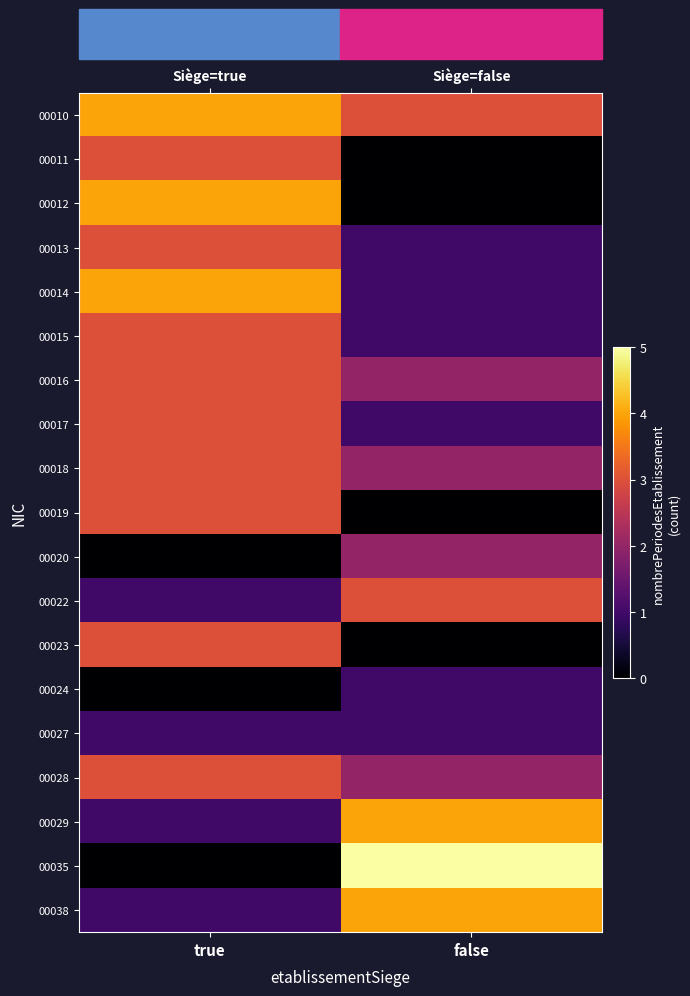

At which category is the sum across all series the highest?

true